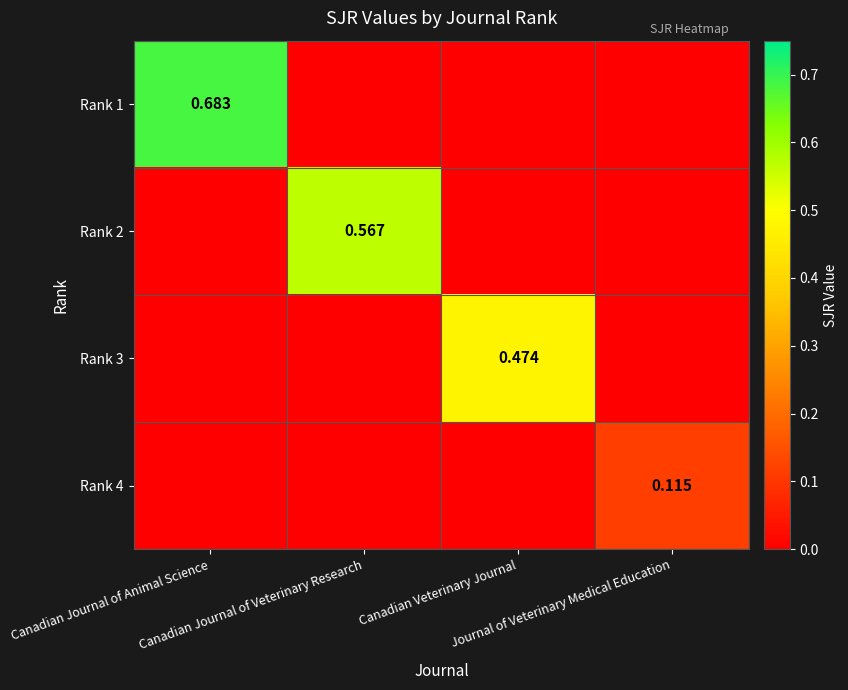

Which category has the highest value across all series?

Canadian Journal of Animal Science